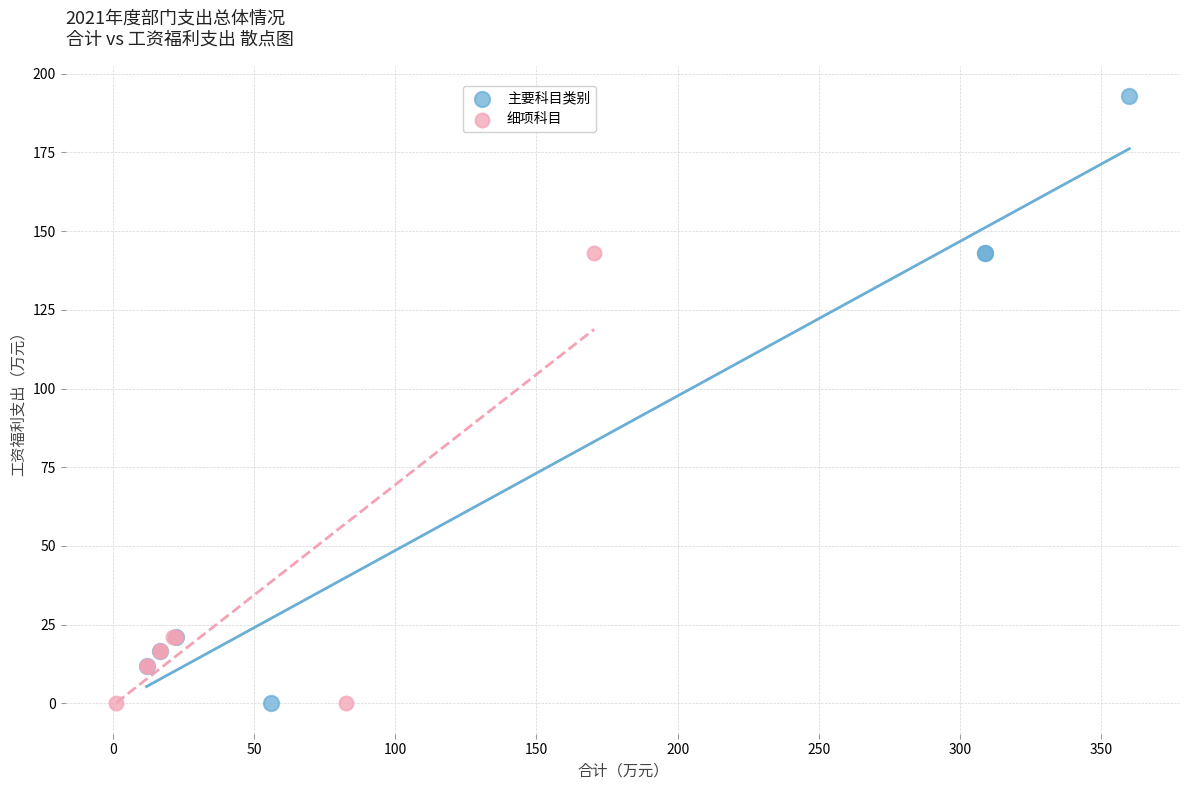

Which series reaches the maximum Y coordinate?

主要科目类别